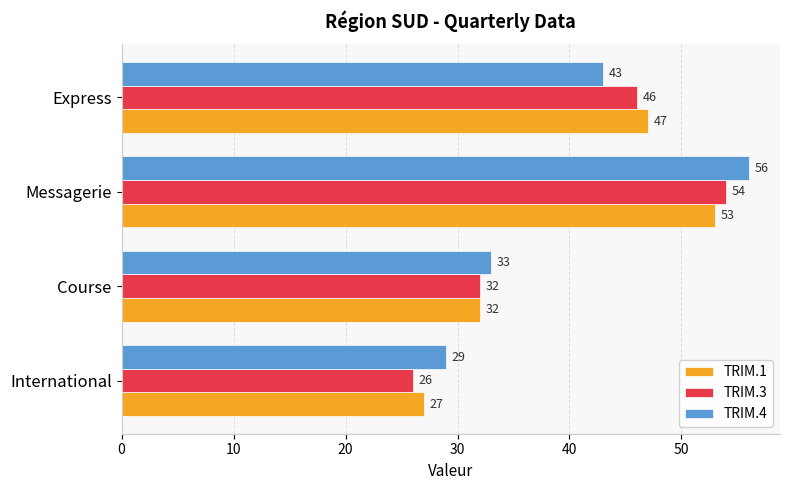

At which category is the sum across all series the highest?

Messagerie